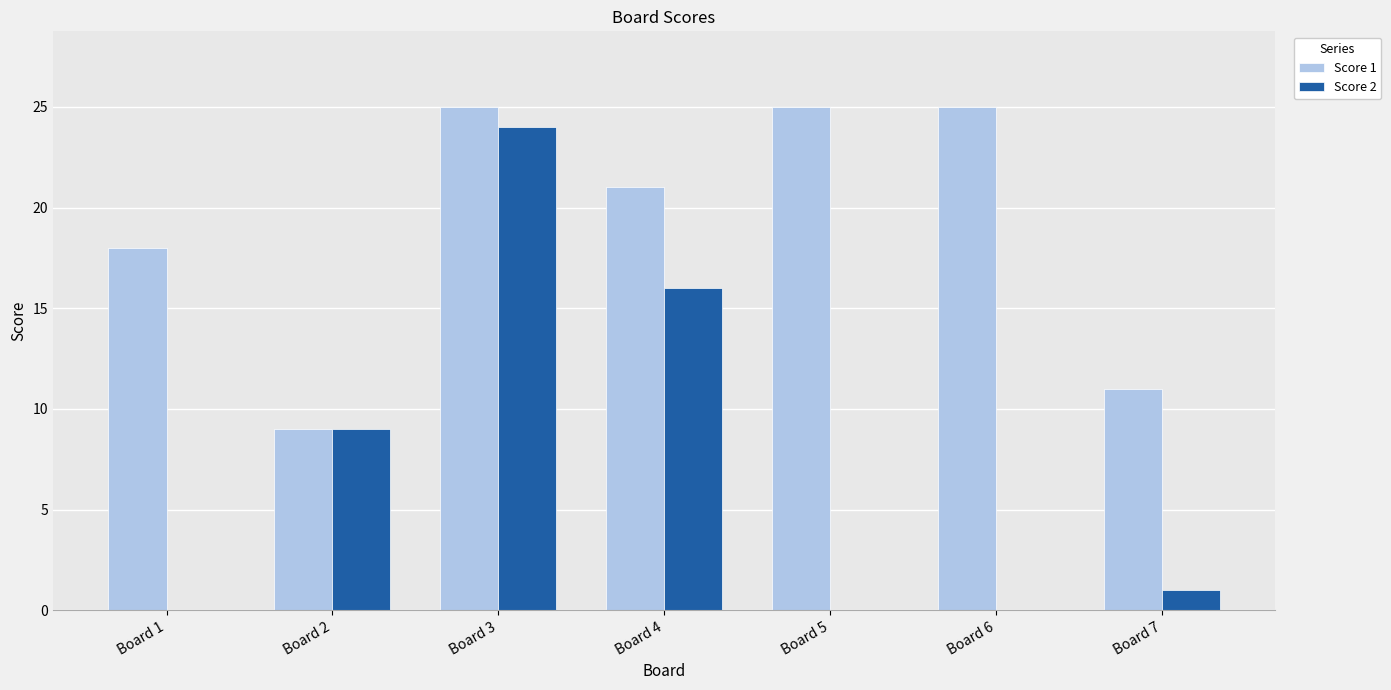

What is the total value across all series at Board 7?

12